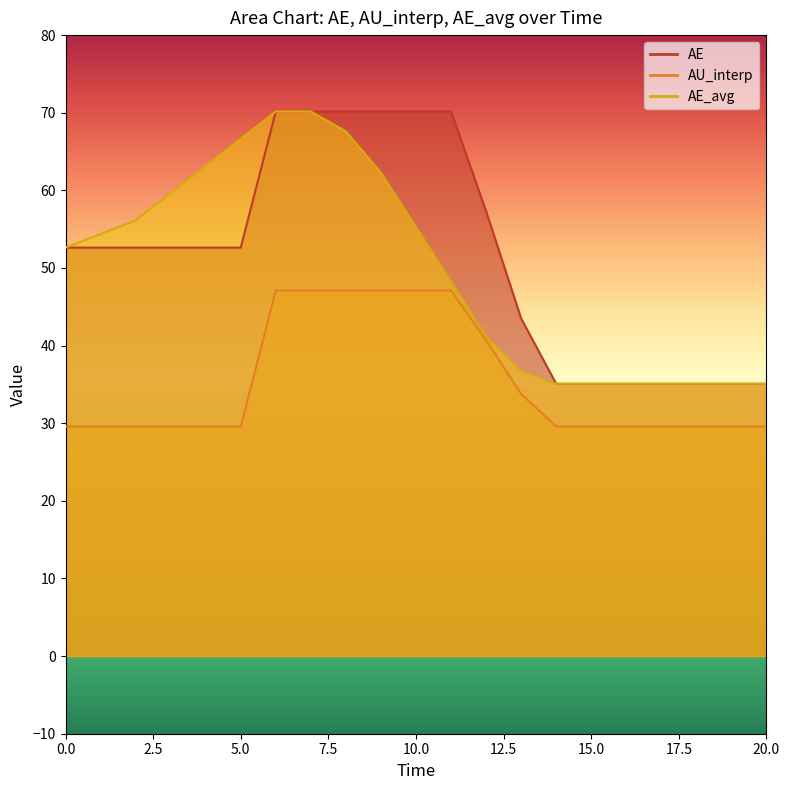

Rank the series by their maximum value, from highest to lowest.

AE, AE_avg, AU_interp